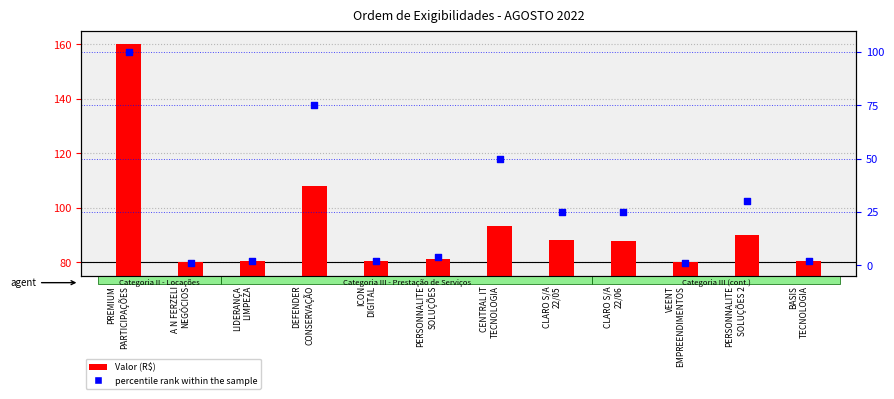

What is the total value across all series at PREMIUM
PARTICIPAÇÕES?

260.0